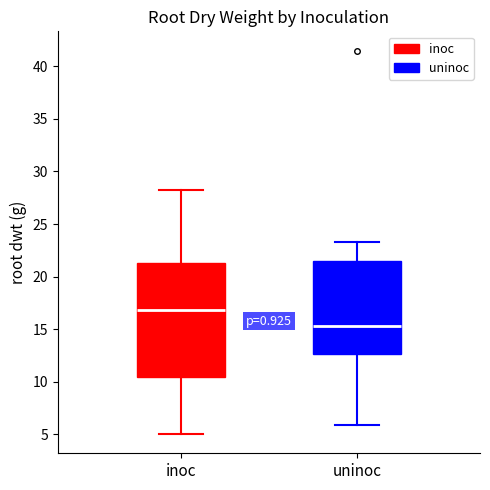

Where is the lower edge of the box for uninoc on the y-axis? The values are not printed on the chart, so give them approximately, as read against the axis.

12.5